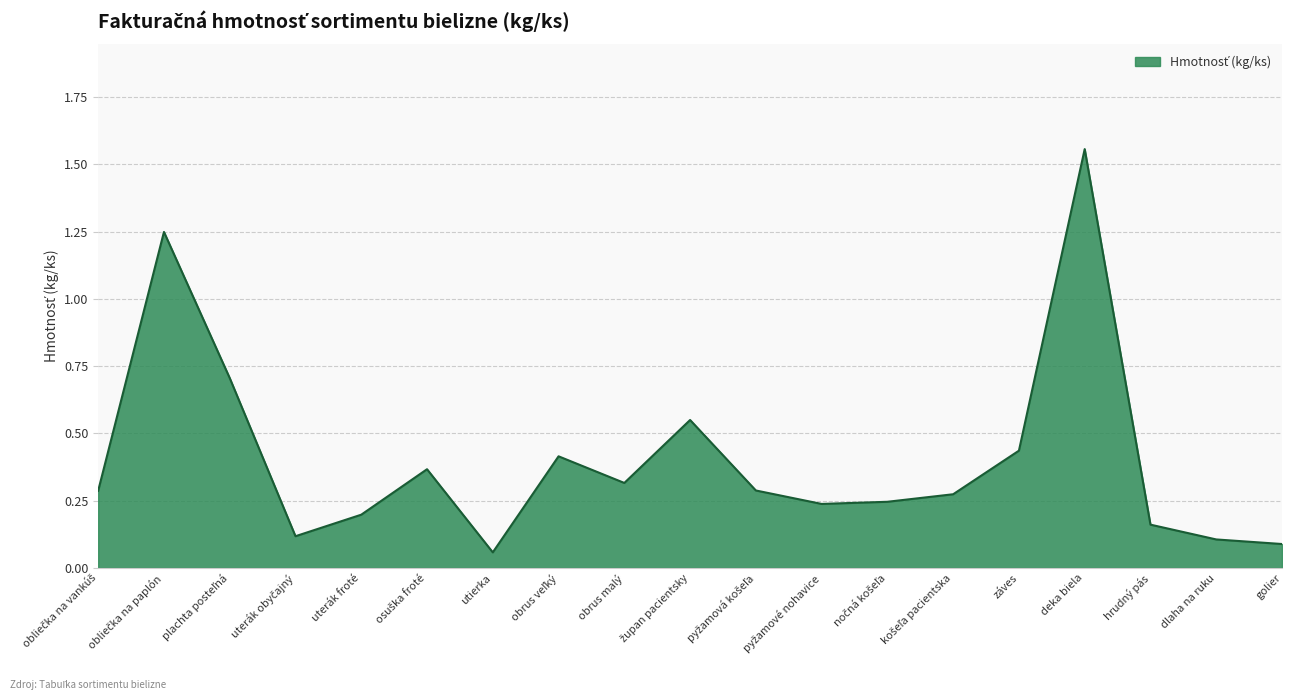

The chart shows a value of 0.3 at uterák froté. True or false?

False